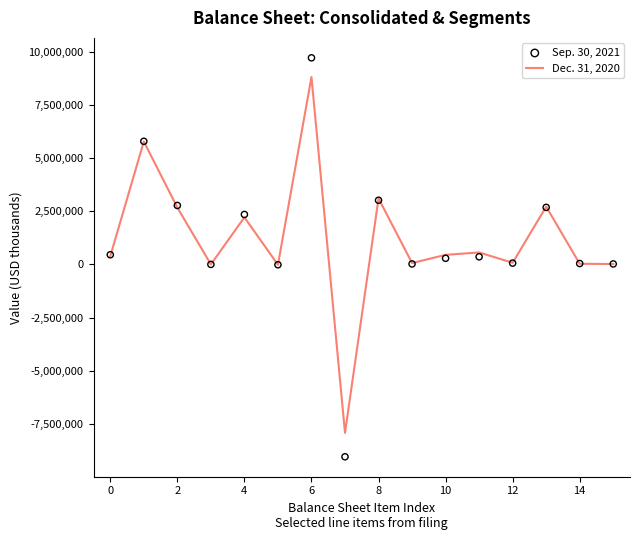

Which series reaches the maximum Y coordinate?

Sep. 30, 2021